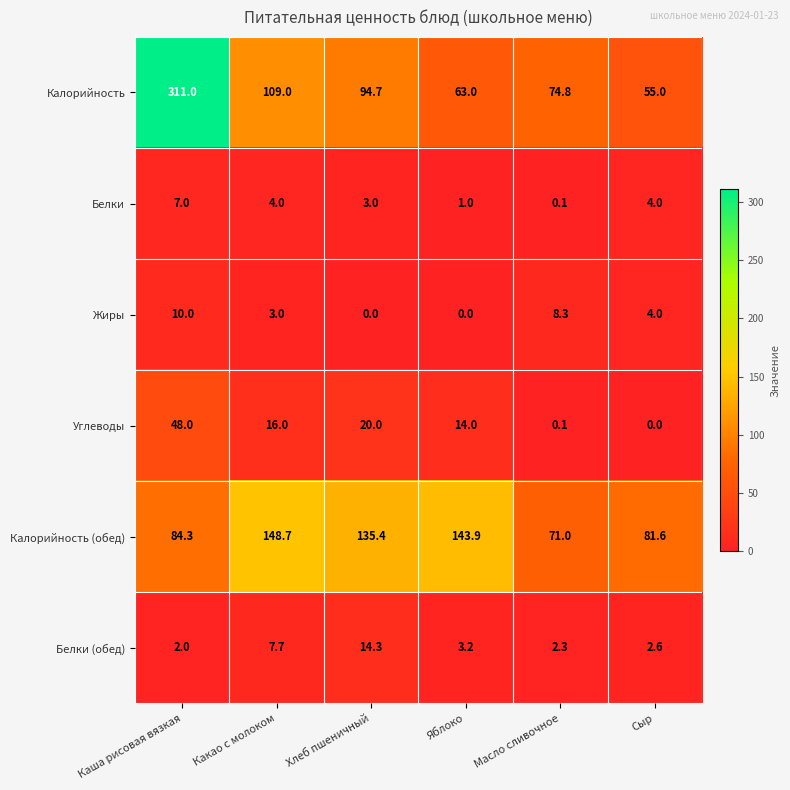

Rank the series by their maximum value, from lowest to highest.

Белки, Жиры, Белки (обед), Углеводы, Калорийность (обед), Калорийность